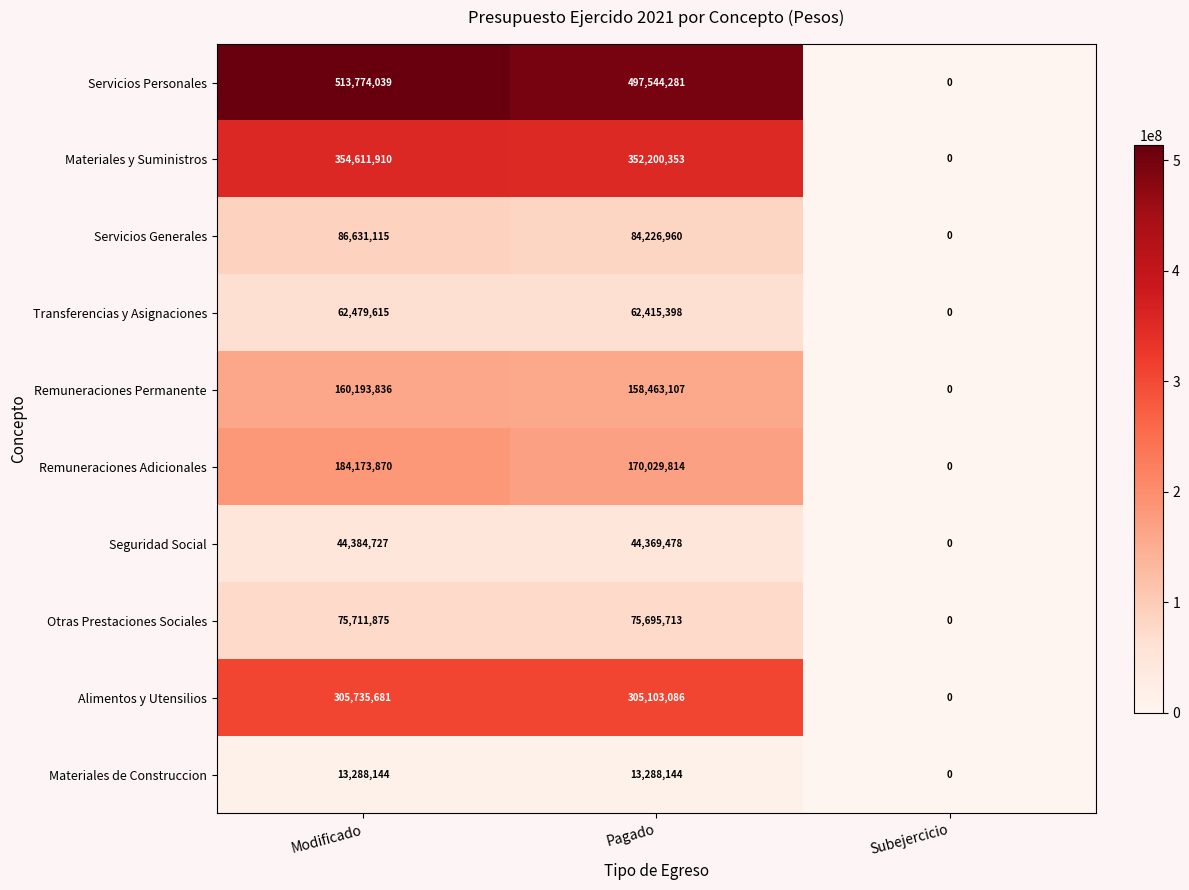

At how many categories does at least one series exceed 224380205?

2